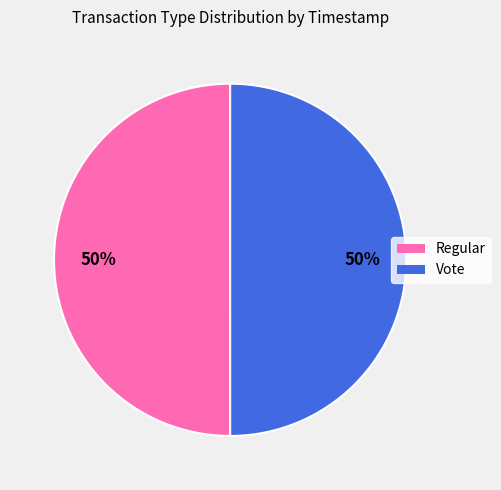

Is it true that Regular is 64% of the pie?

False